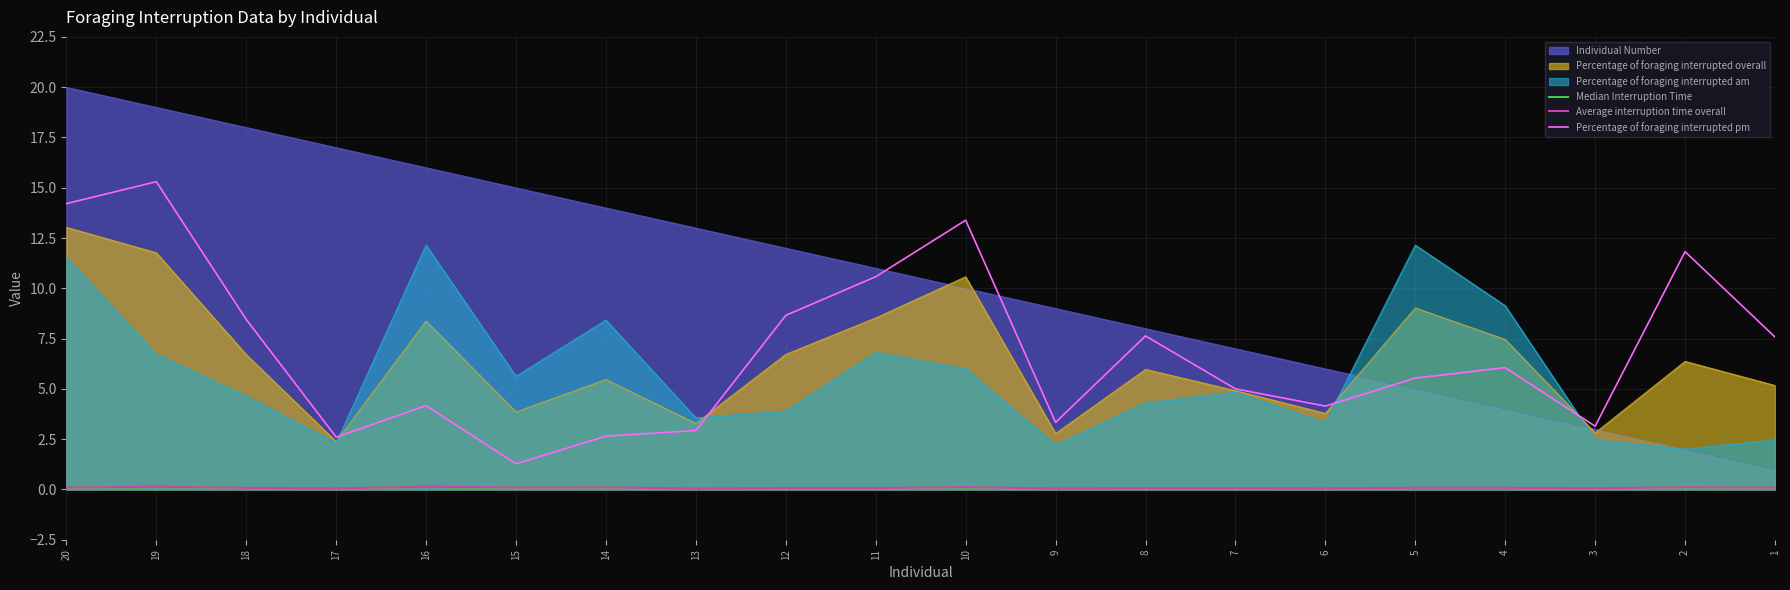

What is the value of the Average interruption time overall point at the 3rd from the left?

0.1